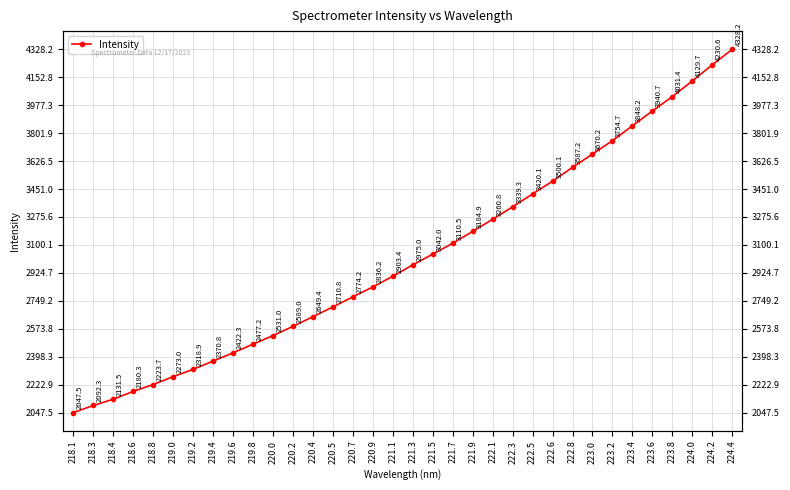

List the labels in order of value, smallest first.

218.1, 218.3, 218.4, 218.6, 218.8, 219.0, 219.2, 219.4, 219.6, 219.8, 220.0, 220.2, 220.4, 220.5, 220.7, 220.9, 221.1, 221.3, 221.5, 221.7, 221.9, 222.1, 222.3, 222.5, 222.6, 222.8, 223.0, 223.2, 223.4, 223.6, 223.8, 224.0, 224.2, 224.4